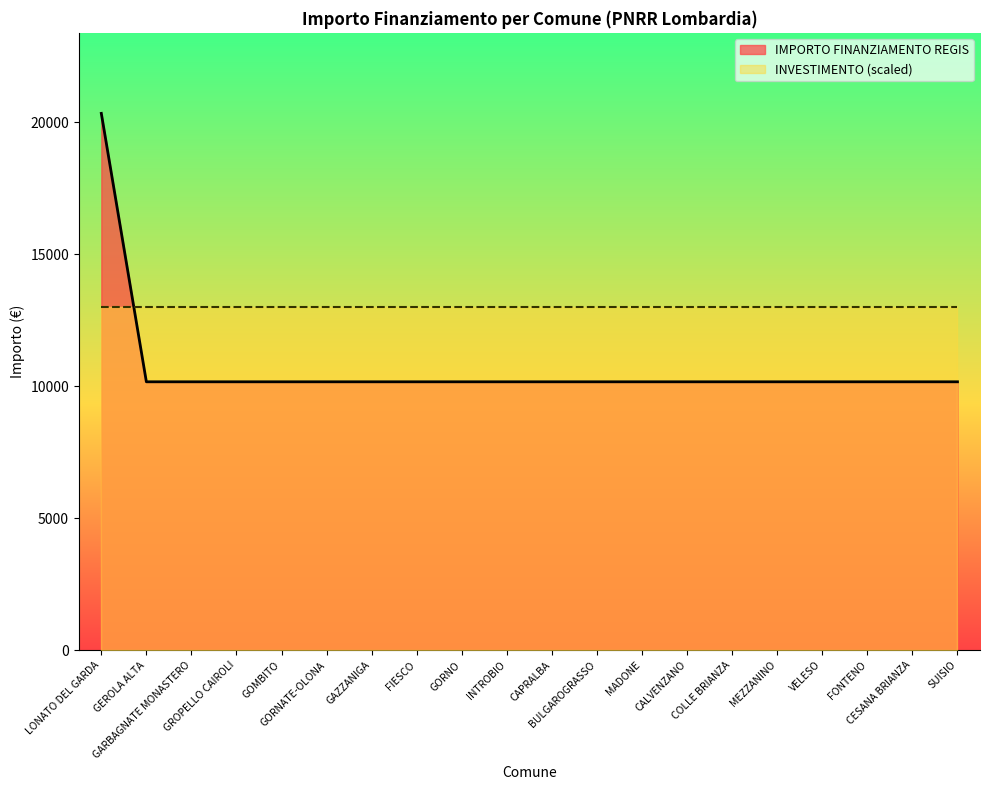

What is the difference between the maximum and minimum values?

10172